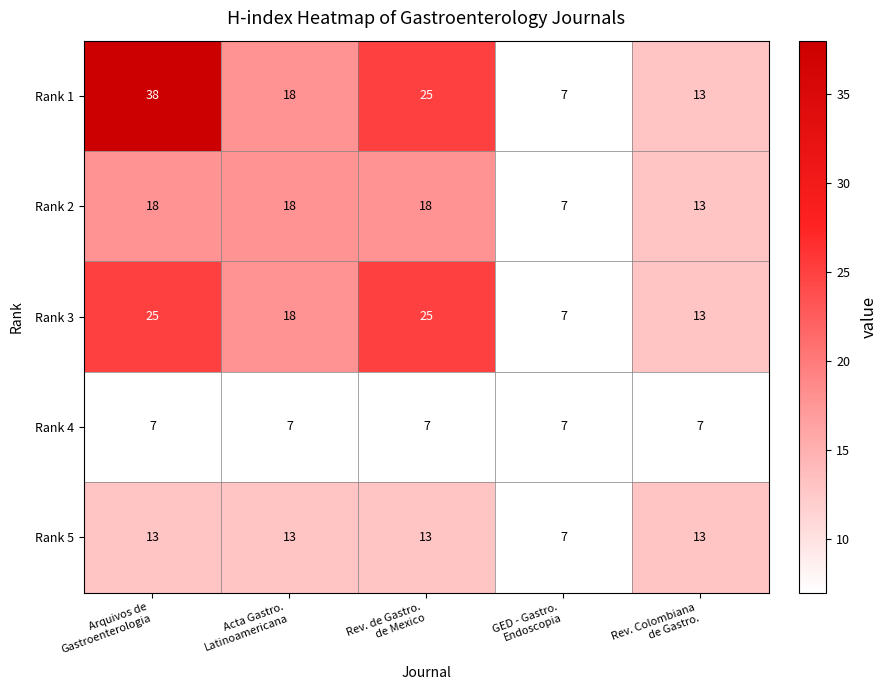

Rank the series by their maximum value, from lowest to highest.

Rank 4, Rank 5, Rank 2, Rank 3, Rank 1